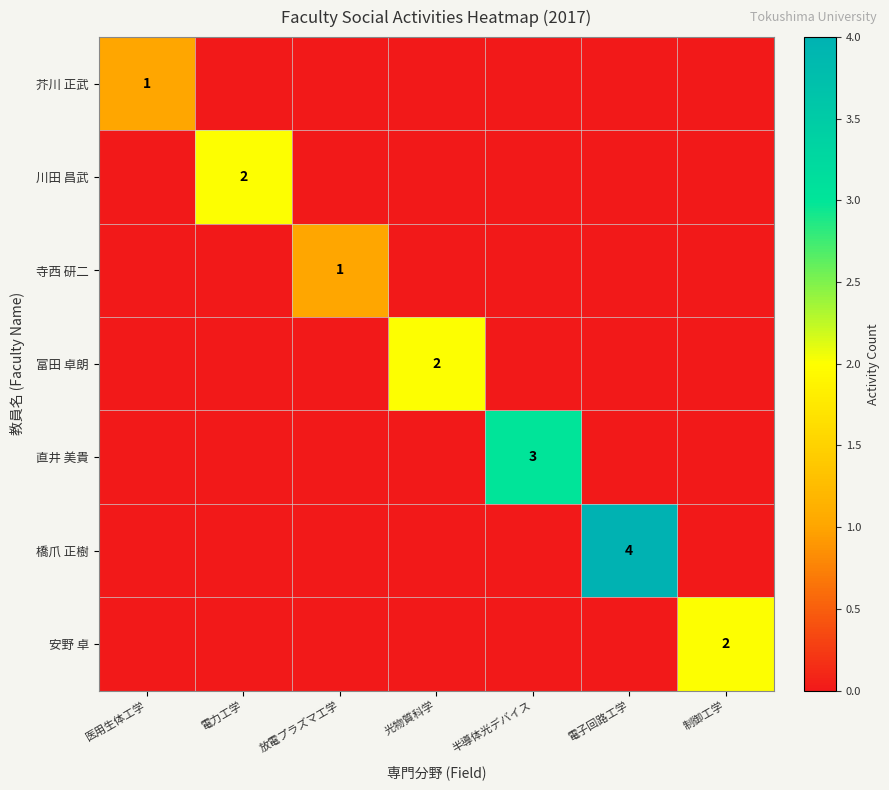

True or false: 安野 卓 has a value of 1 at 制御工学.

False